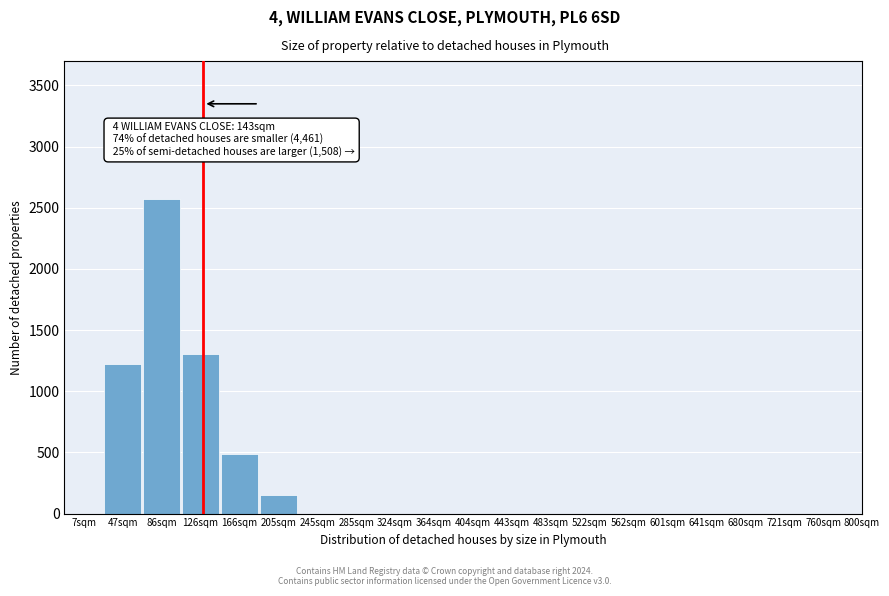

Reading left to right, list all the values displayed in this chart.

7sqm=0	47sqm=1224	86sqm=2571	126sqm=1306	166sqm=487	205sqm=156	245sqm=0	285sqm=0	324sqm=0	364sqm=0	404sqm=0	443sqm=0	483sqm=0	522sqm=0	562sqm=0	601sqm=0	641sqm=0	680sqm=0	721sqm=0	760sqm=0